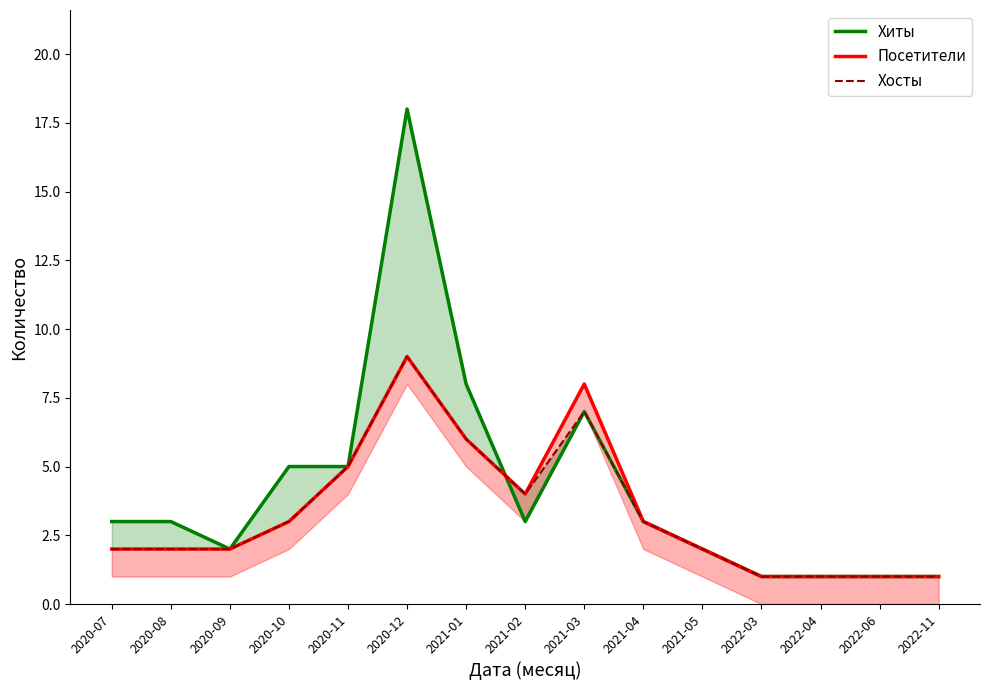

What is the difference between the Хиты values at 2022-03 and 2021-04?

2